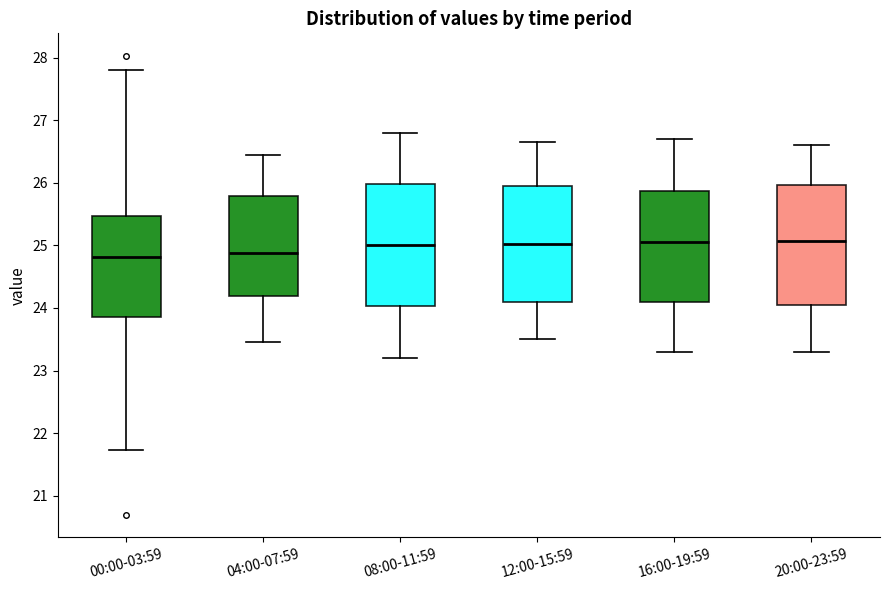

Where does the lower whisker of the box for 20:00-23:59 end on the y-axis? The values are not printed on the chart, so give them approximately, as read against the axis.

23.3